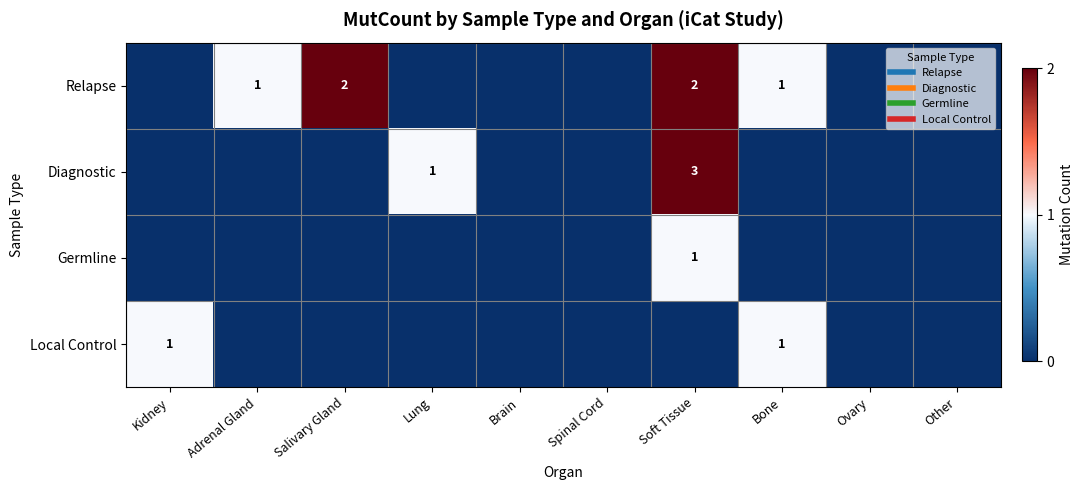

How many Local Control values are between 0 and 1?

10